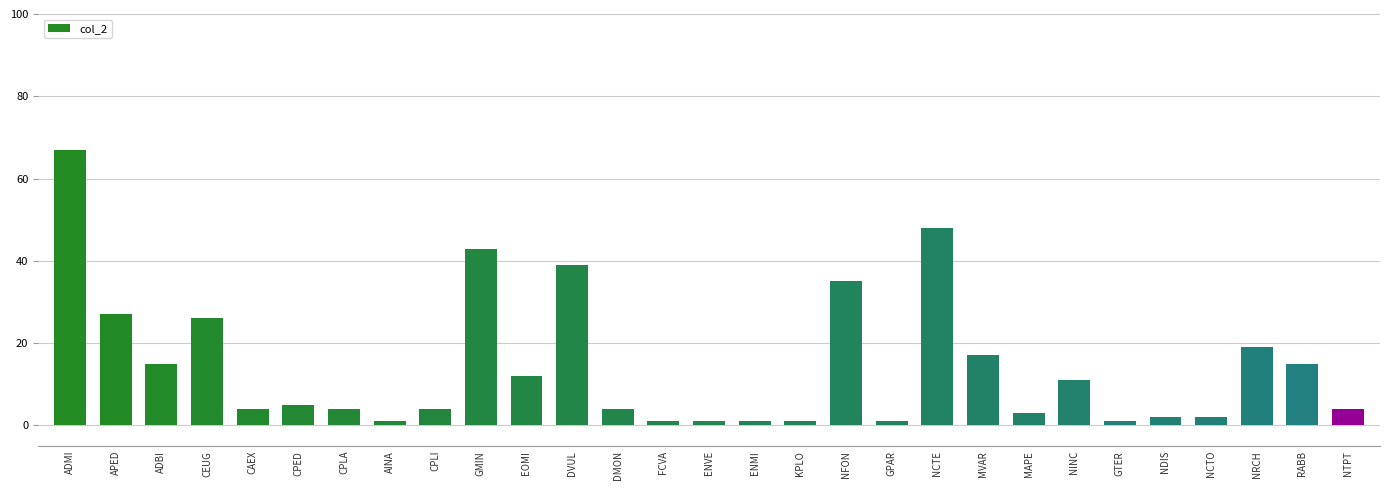

Reading left to right, list all the values displayed in this chart.

ADMI=67	APED=27	ADBI=15	CEUG=26	CAEX=4	CPED=5	CPLA=4	AINA=1	CPLI=4	GMIN=43	EOMI=12	DVUL=39	DMON=4	FCVA=1	ENVE=1	ENMI=1	KPLO=1	NFON=35	GPAR=1	NCTE=48	MVAR=17	MAPE=3	NINC=11	GTER=1	NDIS=2	NCTO=2	NRCH=19	RABB=15	NTPT=4